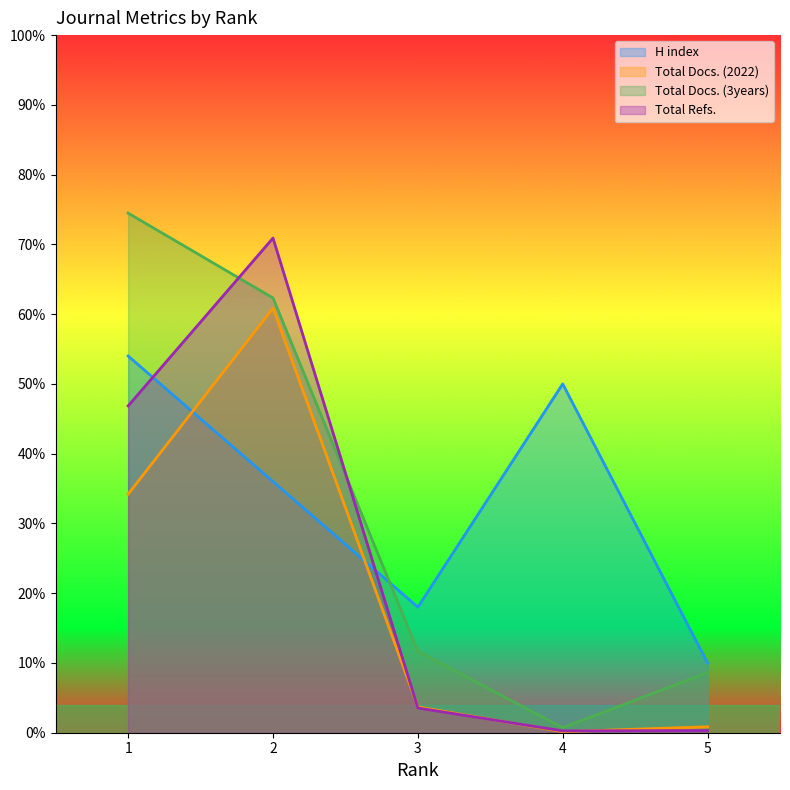

At which label does H index reach its minimum?

5